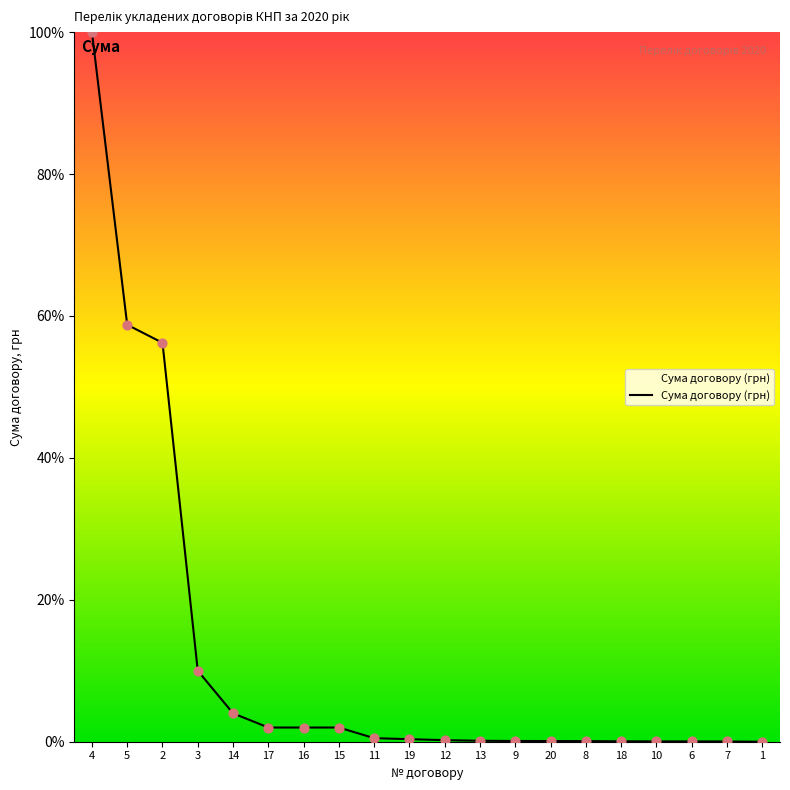

What is the change in value from 3 to 1?

-10.0